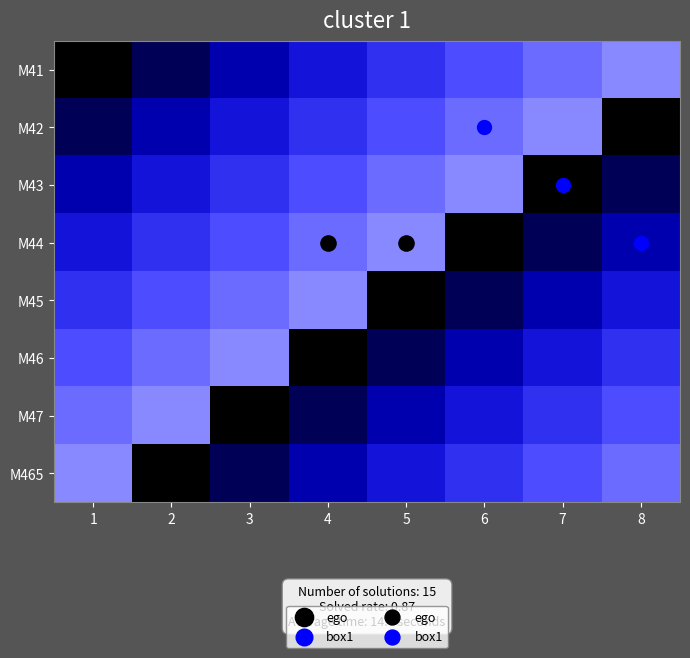

What is the difference between the M465 values at 5 and 4?

1